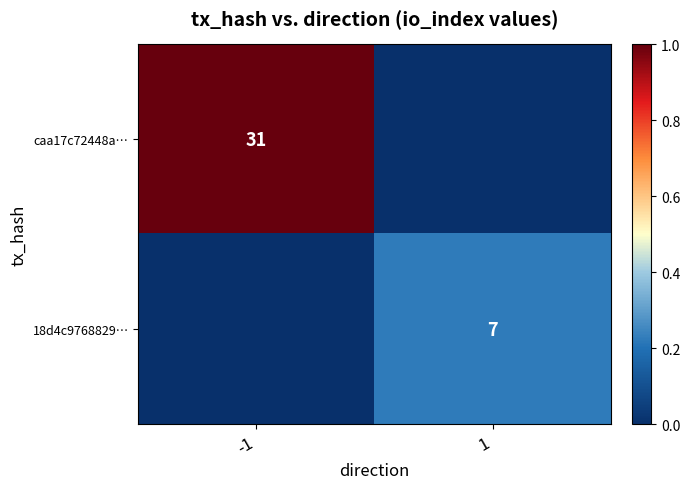

Is the value of caa17c72448a… at -1 greater than the value of 18d4c9768829… at 1?

Yes